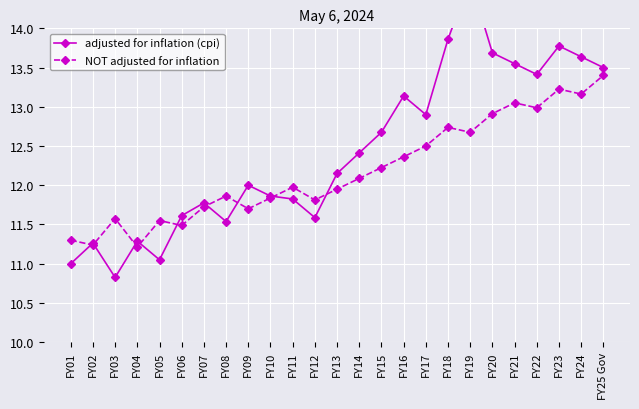

Where is the first local minimum for NOT adjusted for inflation?

FY02